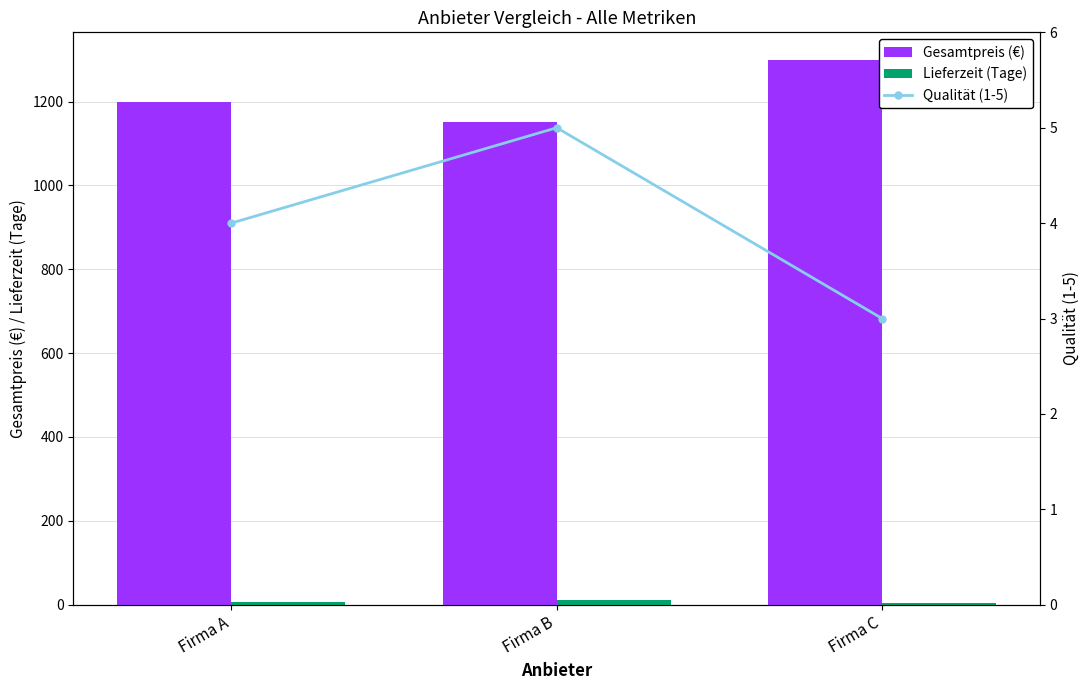

Which series has the largest range (max minus min)?

Gesamtpreis (€)